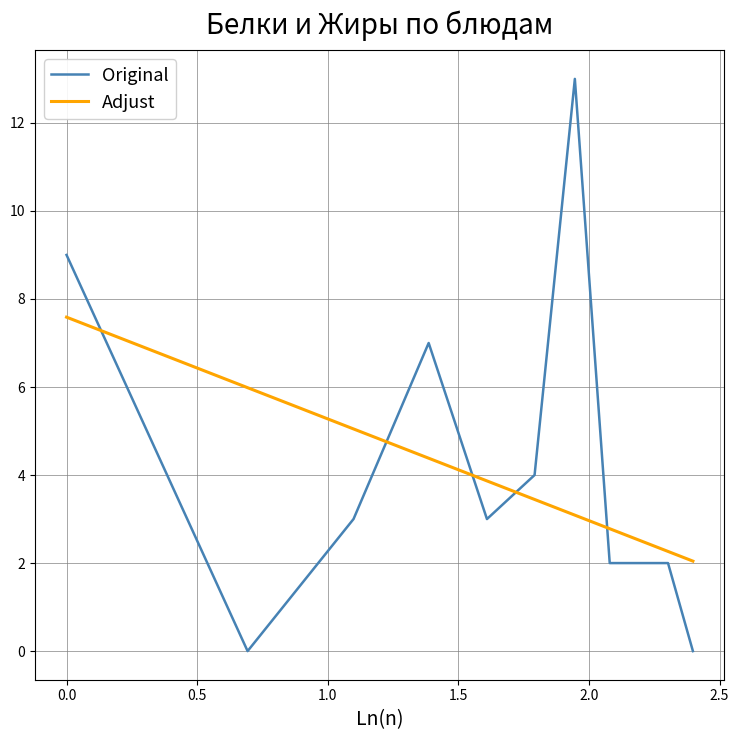

Reading right to left, transcribe all the data shown in this chart.

Original: 0.0	2.0	2.0	2.0	13.0	4.0	3.0	7.0	3.0	0.0	9.0
Adjust: 2.0	2.3	2.5	2.8	3.1	3.4	3.9	4.4	5.0	6.0	7.6